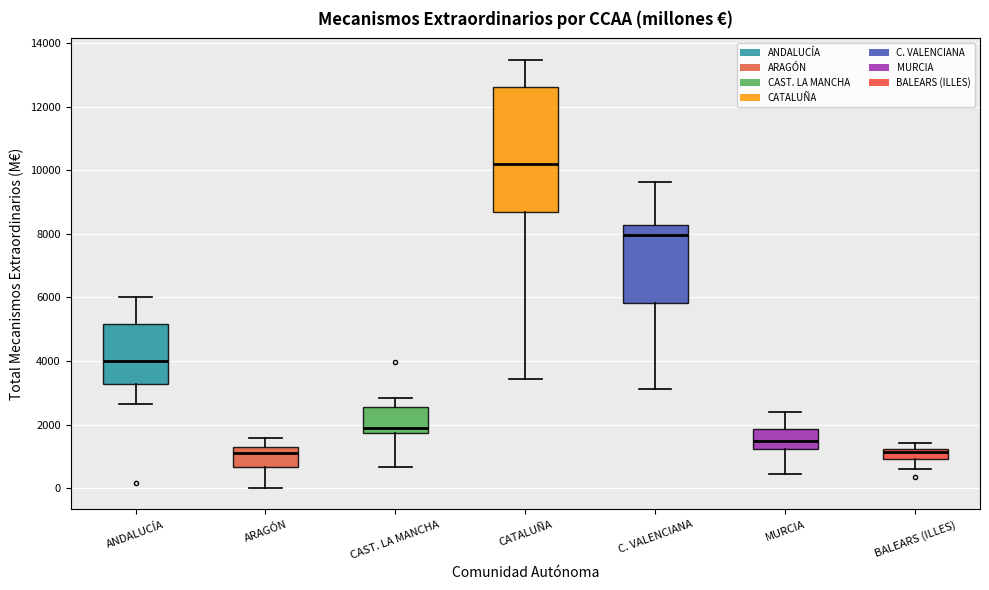

Where is the lower edge of the box for CATALUÑA on the y-axis? The values are not printed on the chart, so give them approximately, as read against the axis.

8600